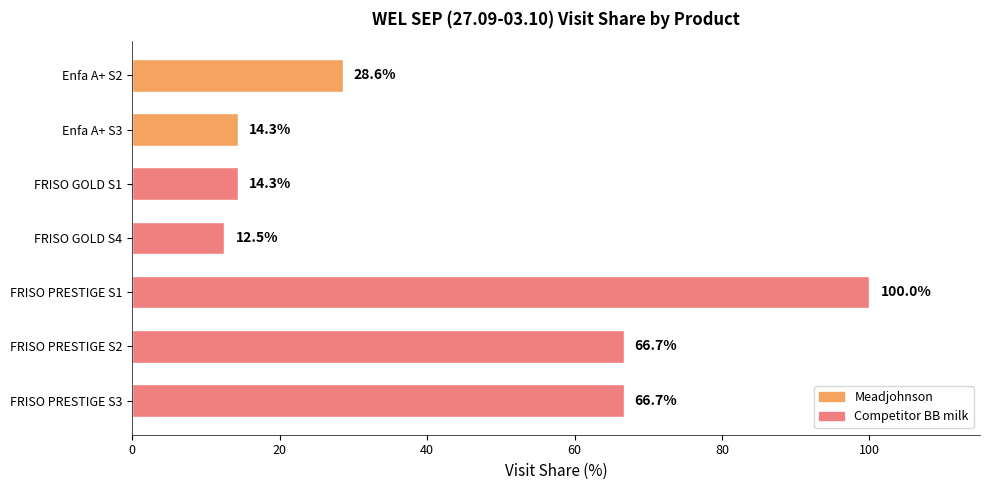

What is the change in value from FRISO PRESTIGE S2 to FRISO GOLD S1?

-52.4